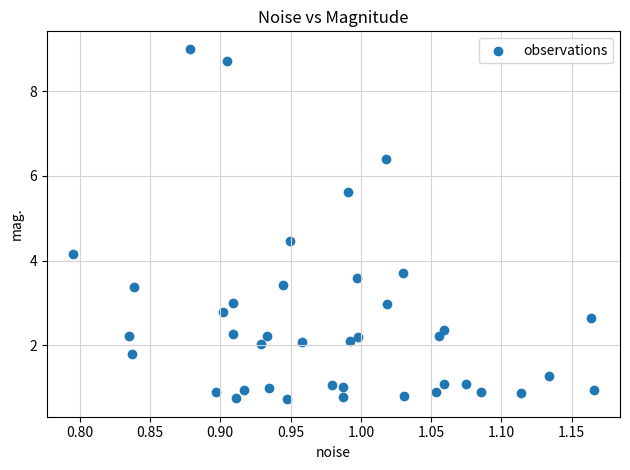

What is the range of Y values (max minus min)?

8.3